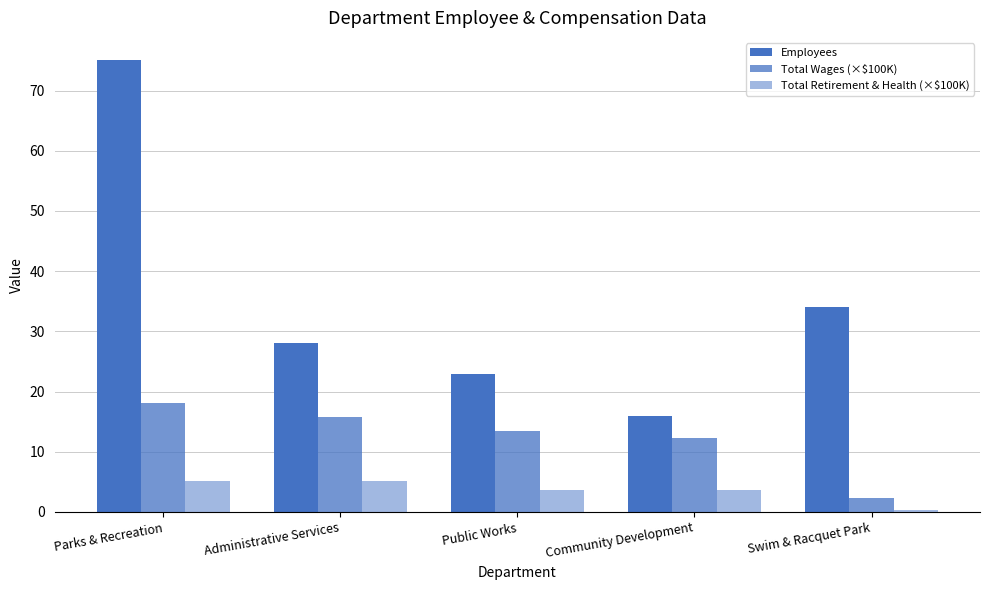

Rank the series by their maximum value, from lowest to highest.

Total Retirement & Health (×$100K), Total Wages (×$100K), Employees